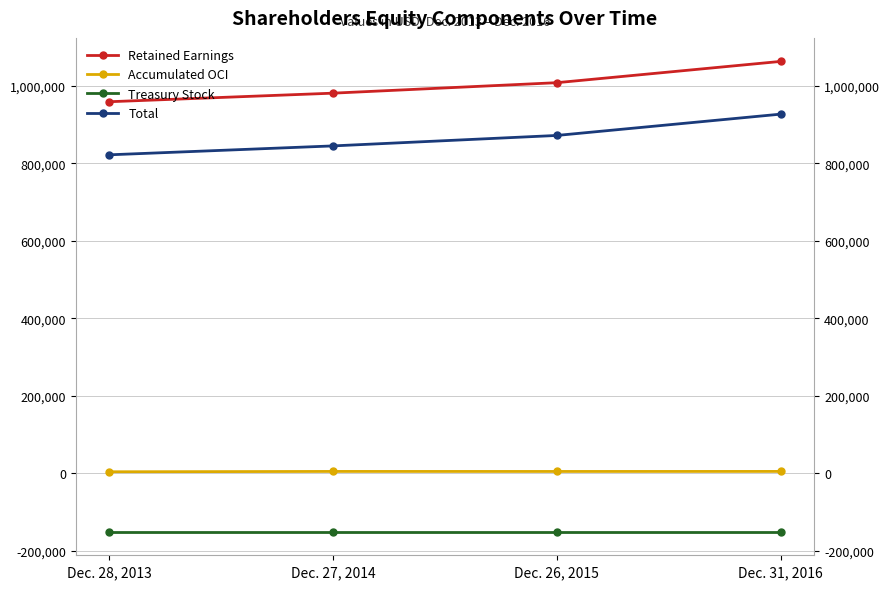

True or false: Accumulated OCI has a value of 3333 at Dec. 31, 2016.

False